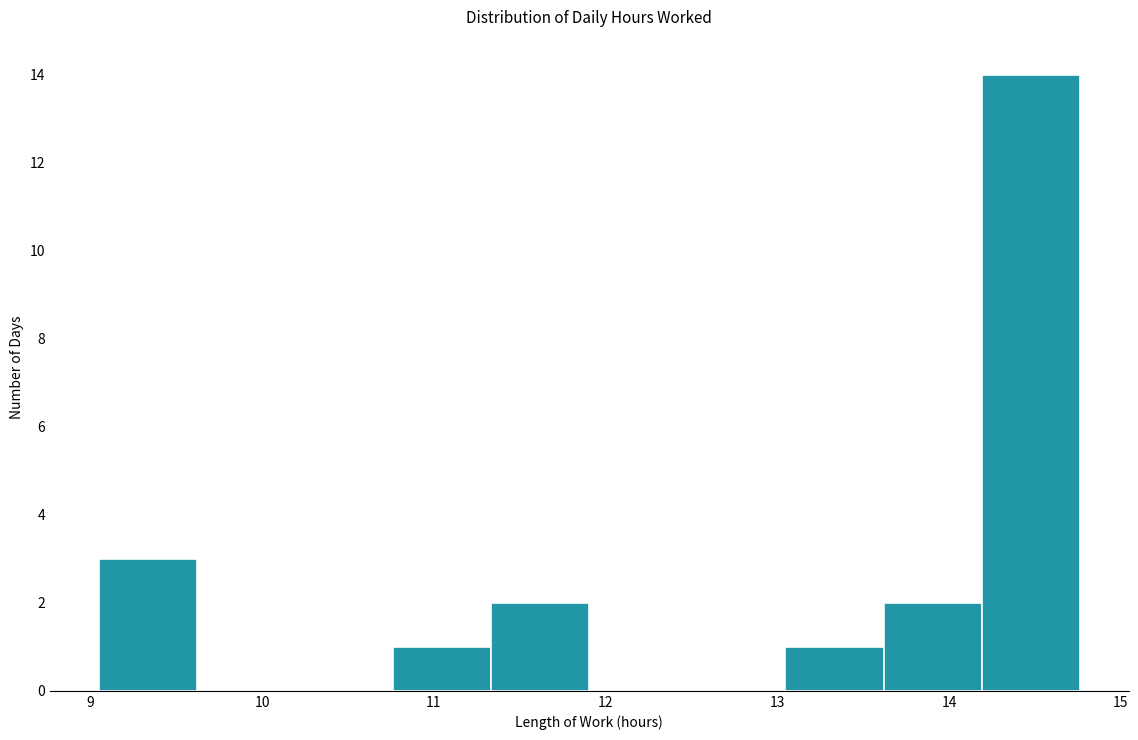

Reading left to right, transcribe this chart: for each bar, give the range it covers on the x-axis and its height. Neither the bar edges nor the heights are printed on the chart, so give them approximately, as read against the axes.

9.1 to 9.6: 3
9.6 to 10.2: 0
10.2 to 10.8: 0
10.8 to 11.3: 1
11.3 to 11.9: 2
11.9 to 12.5: 0
12.5 to 13.0: 0
13.0 to 13.6: 1
13.6 to 14.2: 2
14.2 to 14.8: 14